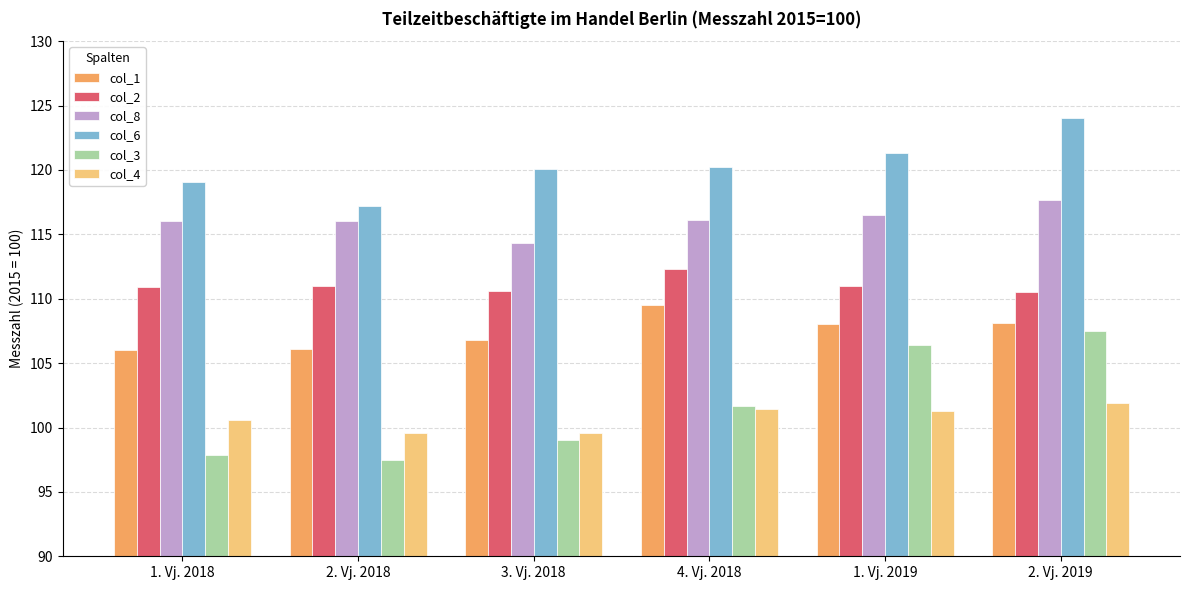

What is the approximate value of col_8 at 2. Vj. 2019?

117.7